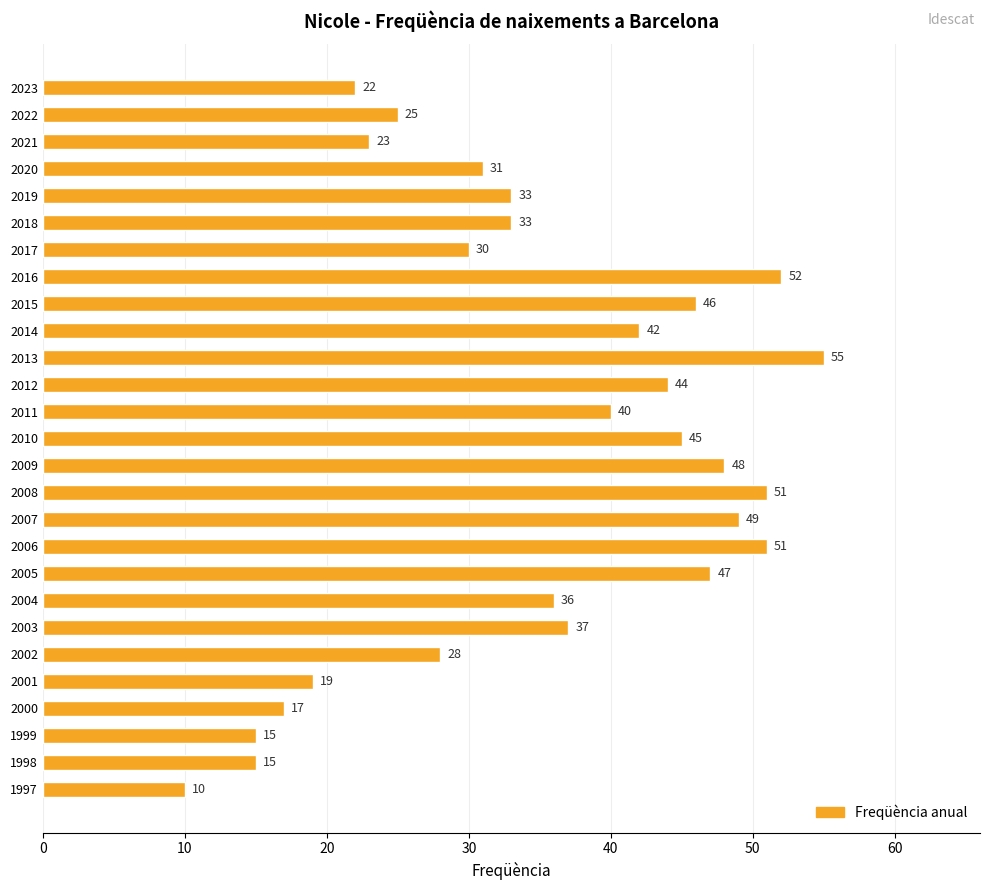

At which label is the value closest to 32?

2020